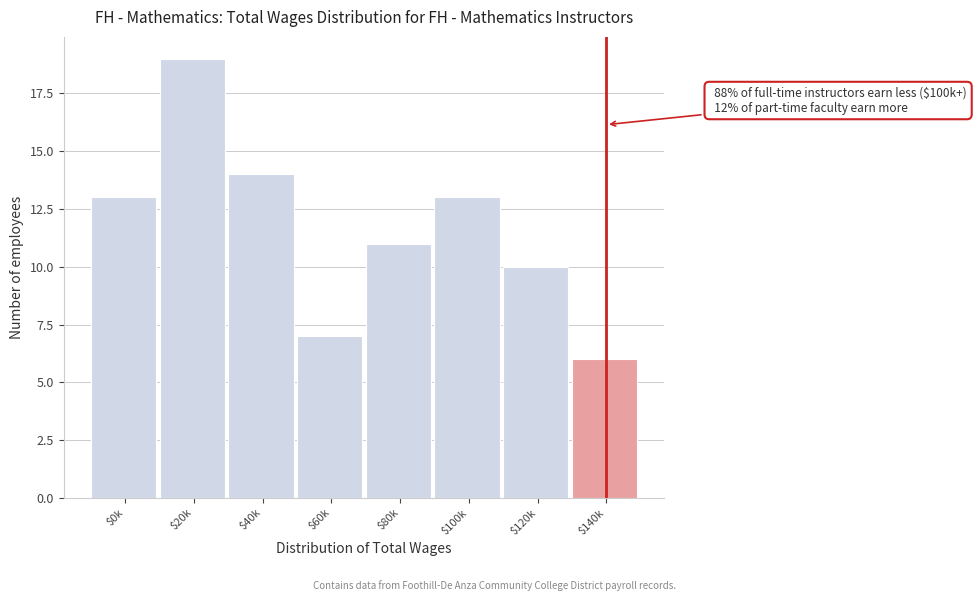

Reading left to right, list all the values displayed in this chart.

13	19	14	7	11	13	10	6